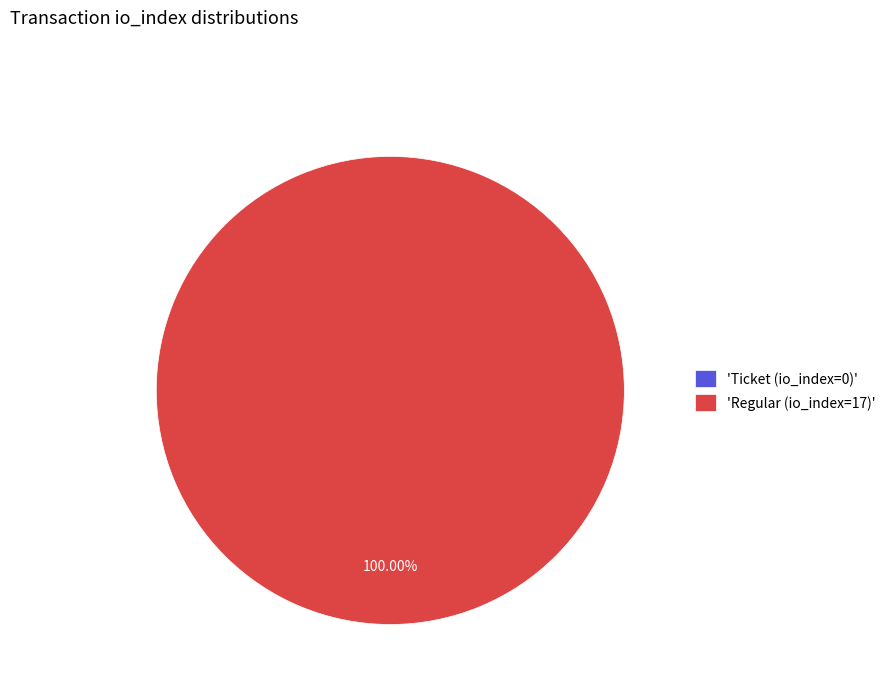

True or false: Ticket (io_index=0) accounts for 1% of the total.

False